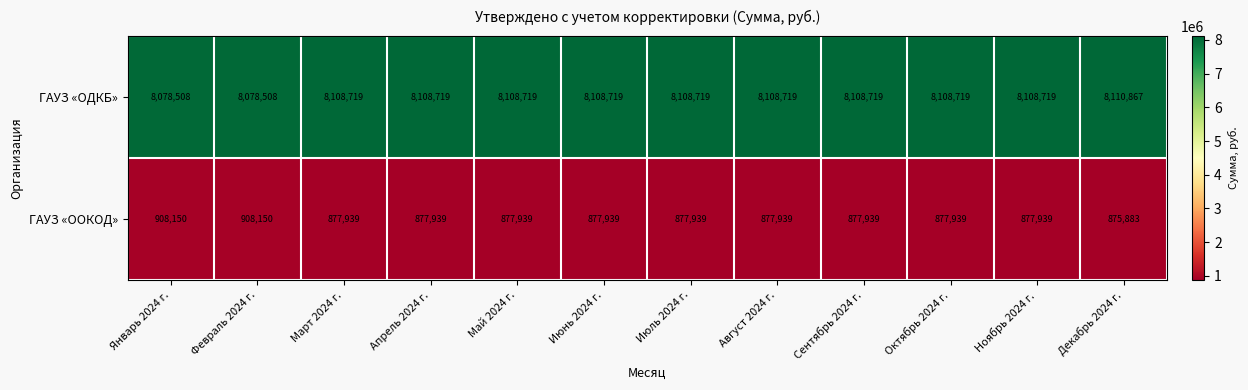

Reading left to right, extract all data points from this chart.

ГАУЗ «ОДКБ»: 8078508	8078508	8108719	8108719	8108719	8108719	8108719	8108719	8108719	8108719	8108719	8110867
ГАУЗ «ООКОД»: 908150	908150	877939	877939	877939	877939	877939	877939	877939	877939	877939	875883